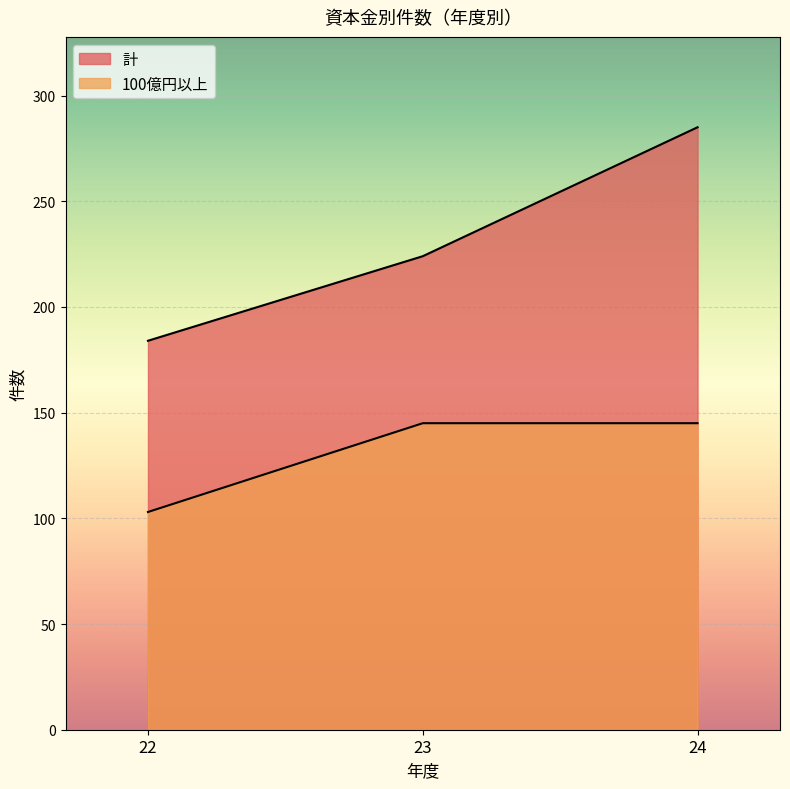

The 100億円以上 series shows 153 at 22. True or false?

False